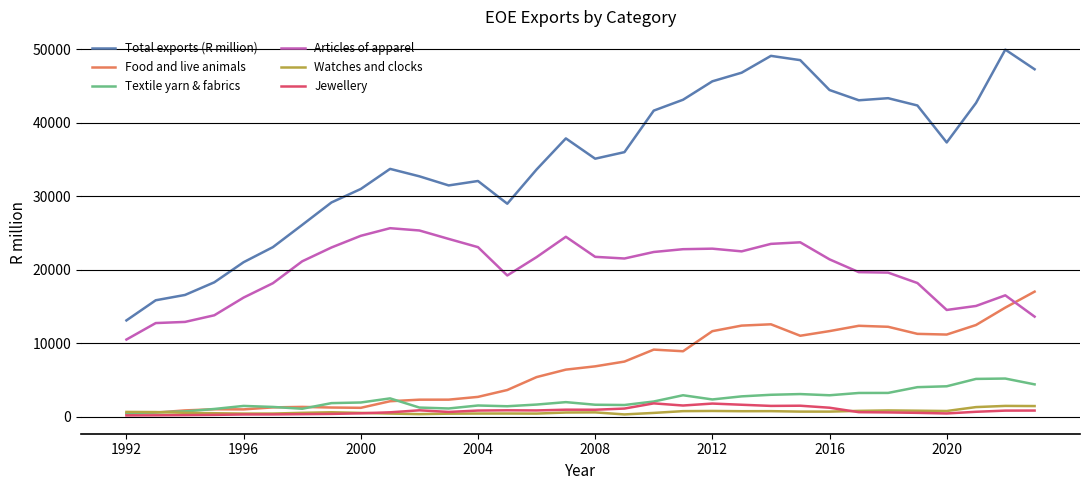

What are all the series names shown in the legend?

Total exports (R million), Food and live animals, Textile yarn & fabrics, Articles of apparel, Watches and clocks, Jewellery